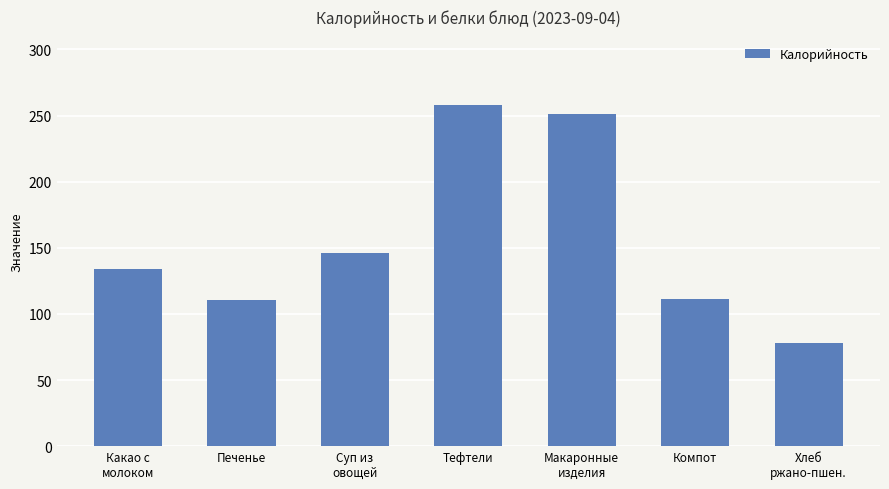

What is the value of the 2nd bar from the left?

110.6